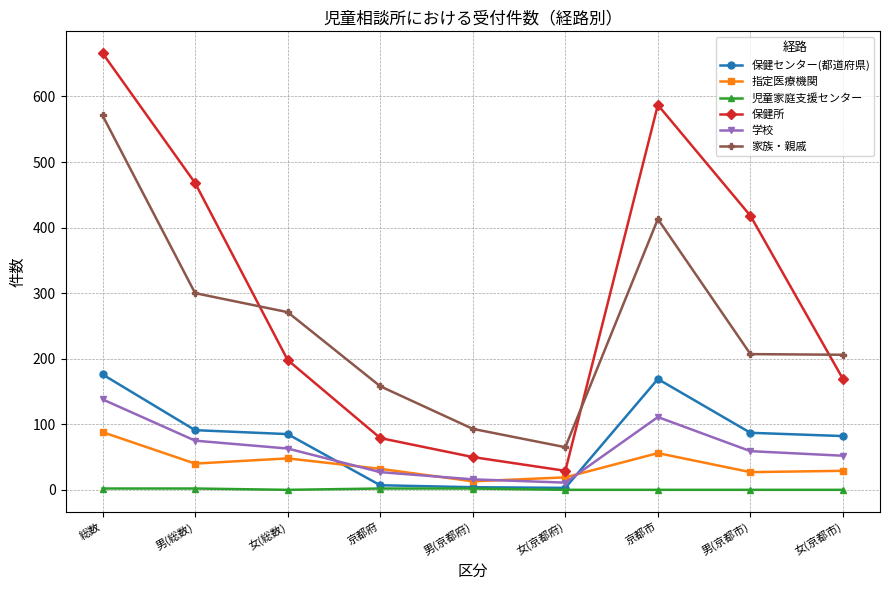

In 保健センター(都道府県), how many points are higher than both neighbors (excluding endpoints)?

1